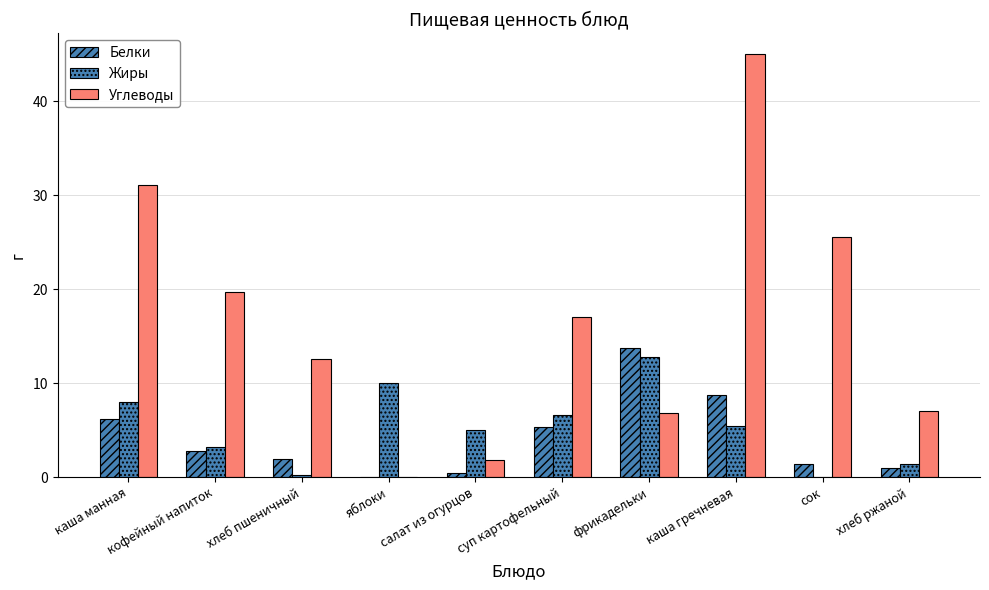

Which category has the lowest value across all series?

яблоки